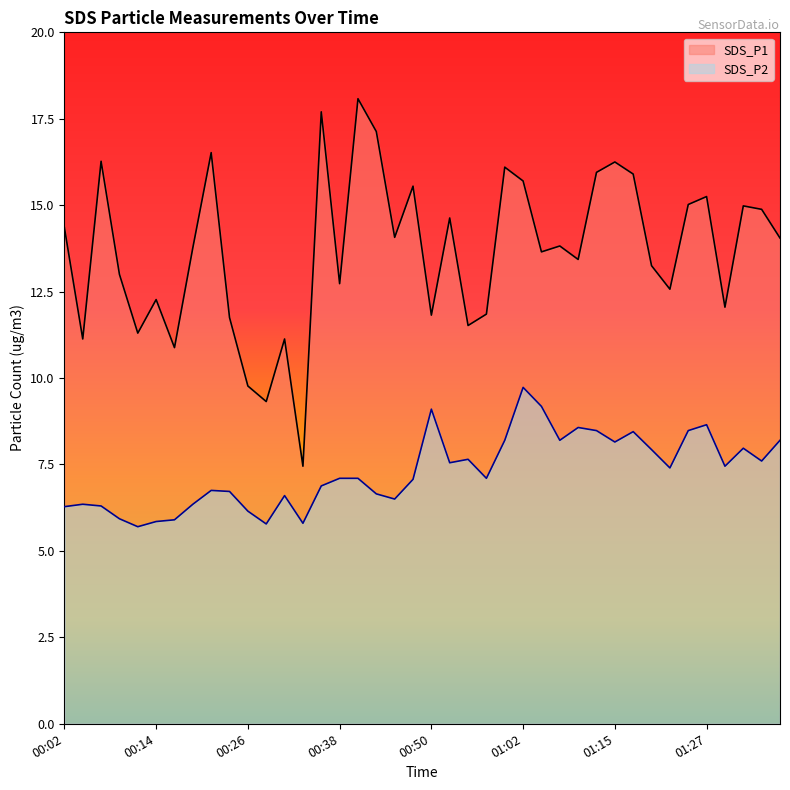

True or false: SDS_P1 and SDS_P2 intersect in this chart.

False